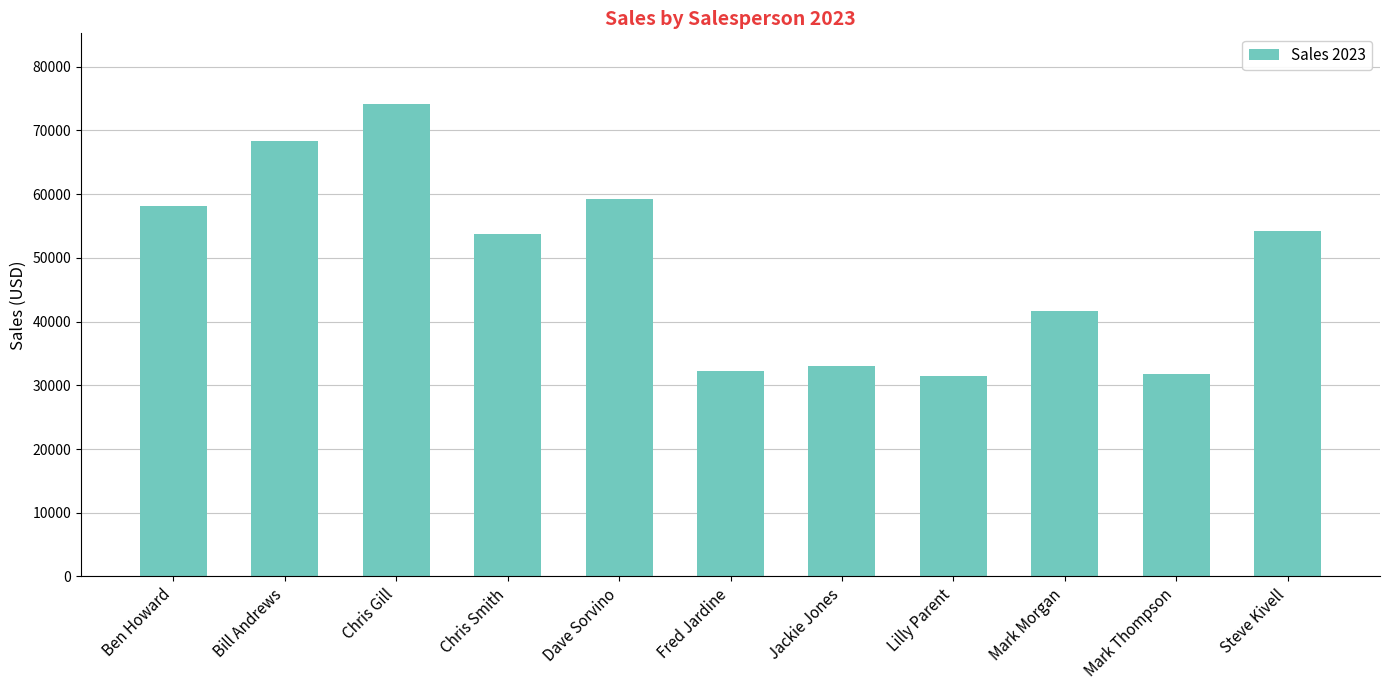

How many distinct data groups are displayed?

1